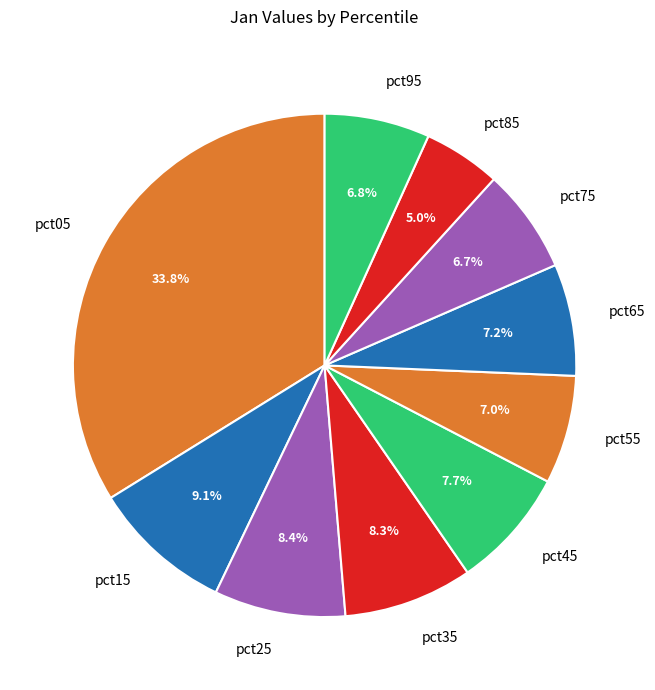

Which has a higher value, pct05 or pct65?

pct05